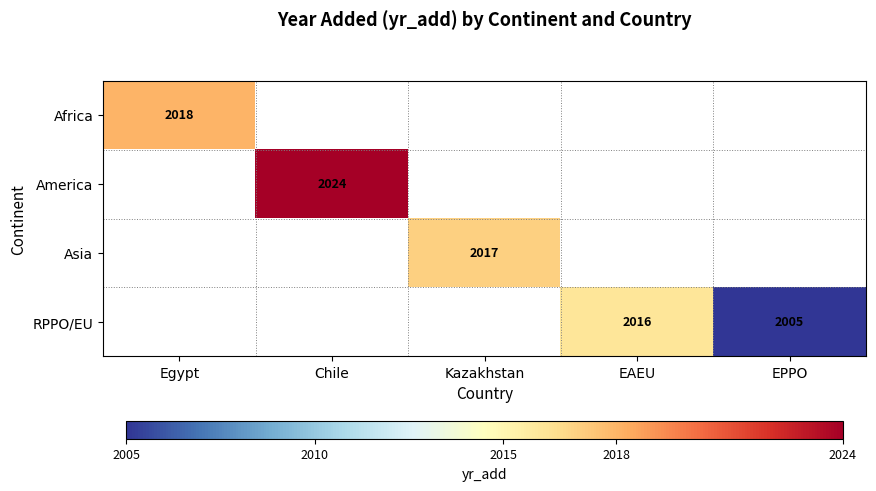

At how many categories does at least one series exceed 2016?

3